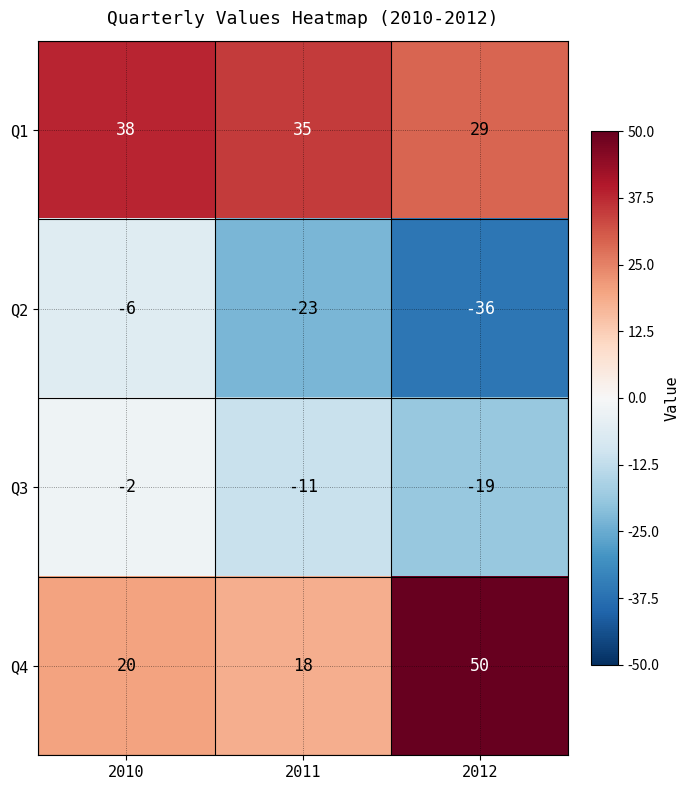

Reading left to right, extract all data points from this chart.

Q1: 38	35	29
Q2: -6	-23	-36
Q3: -2	-11	-19
Q4: 20	18	50